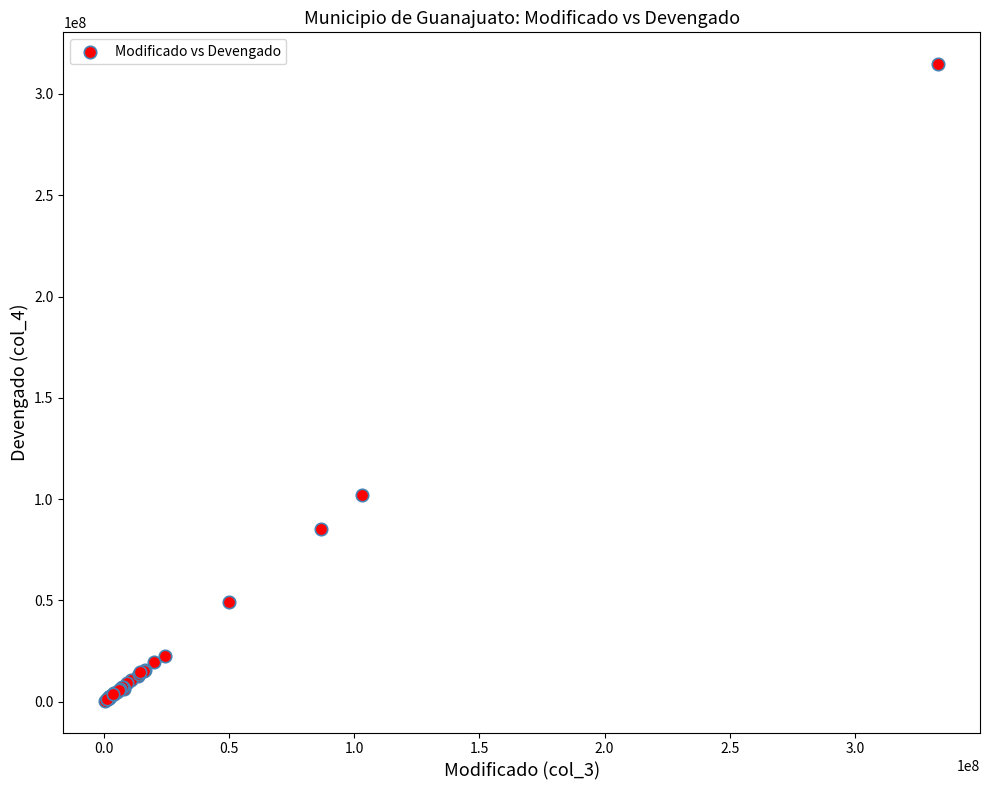

What Y value in the scatter plot is closest to 157602128?

102167107.6